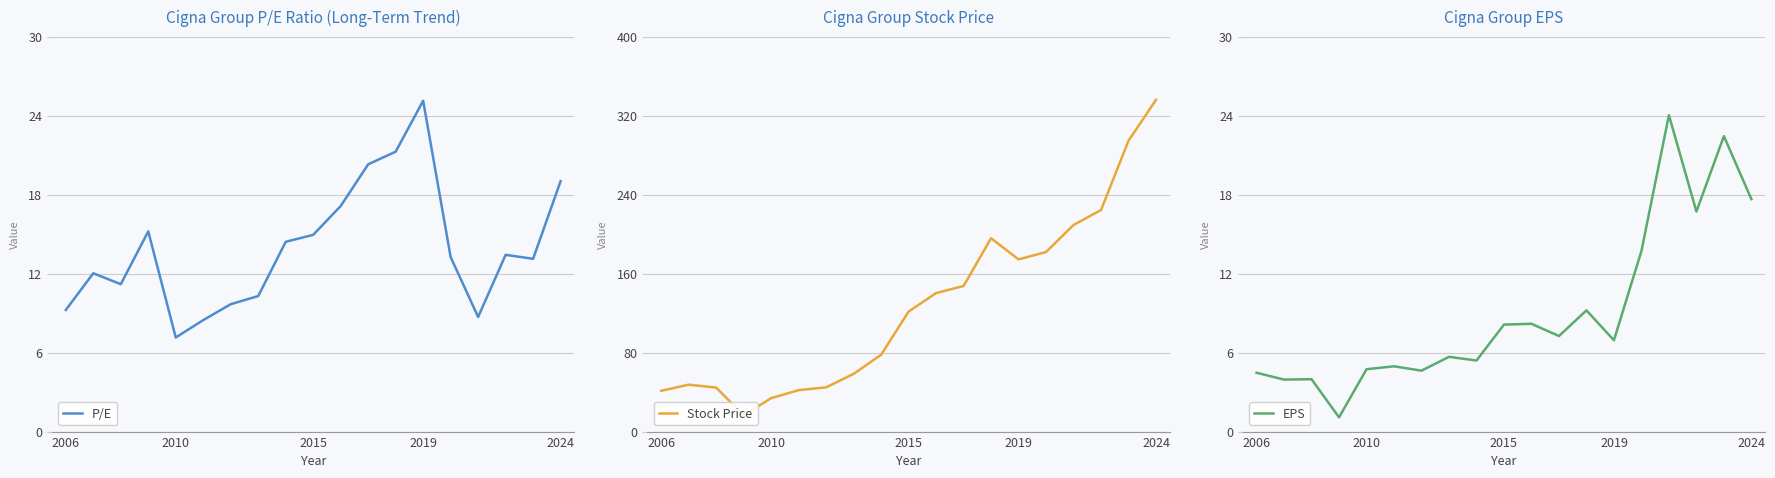

At how many categories does at least one series exceed 40?

17